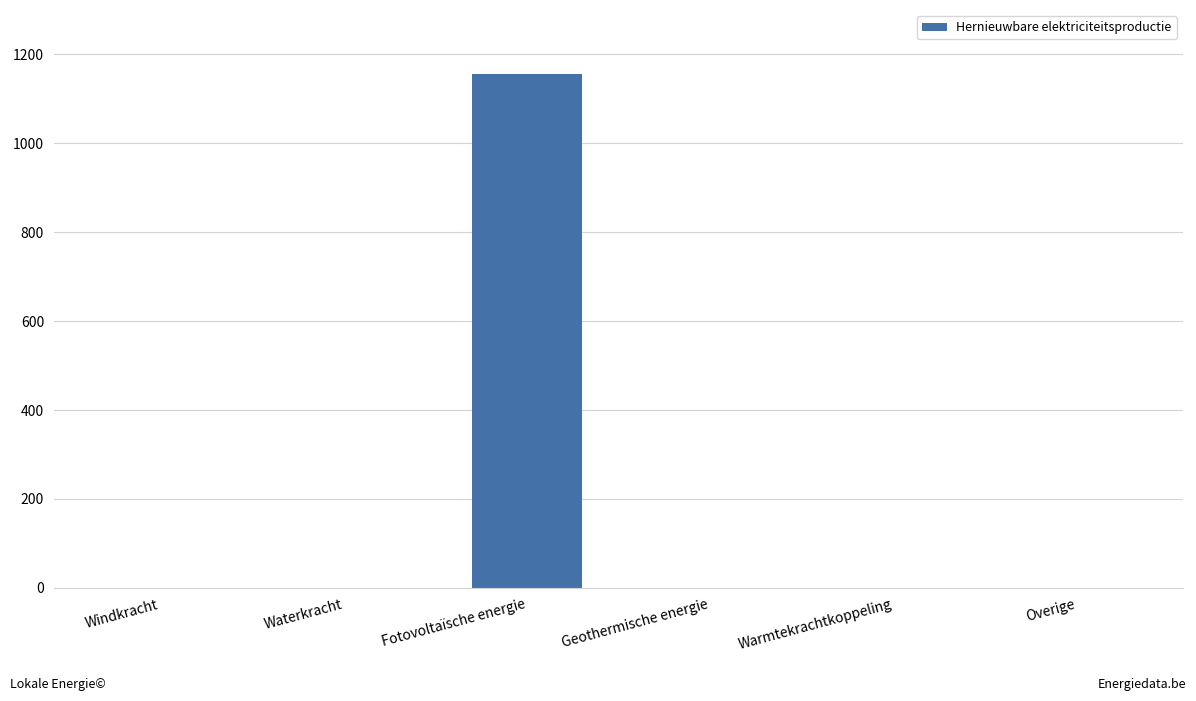

What is the sum of the values at Waterkracht and Fotovoltaïsche energie?

1156.5